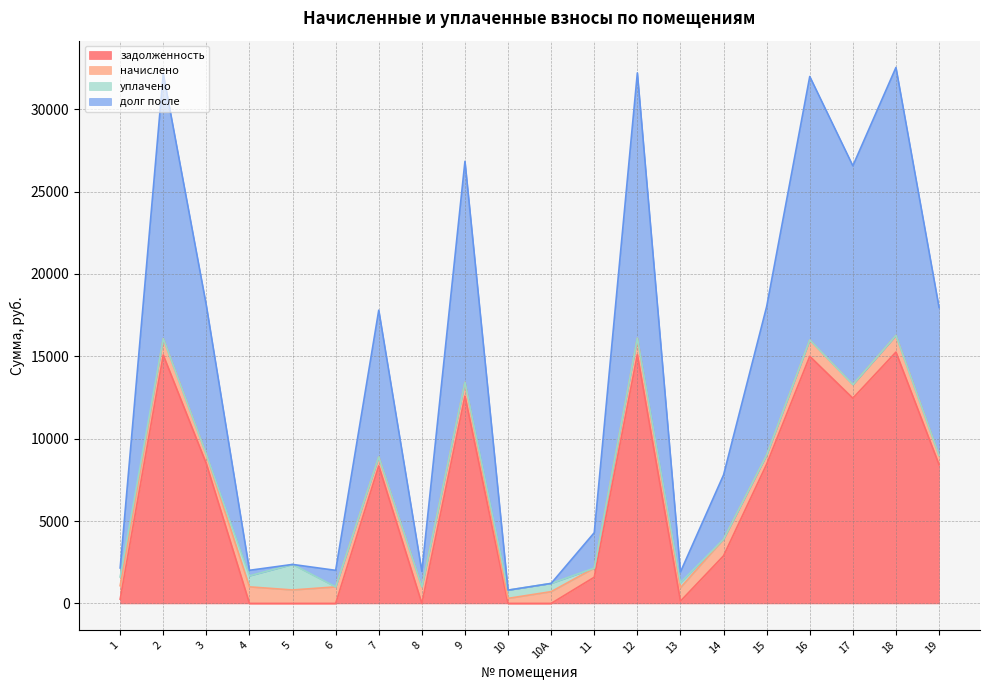

At how many categories does at least one series exceed 6013?

10